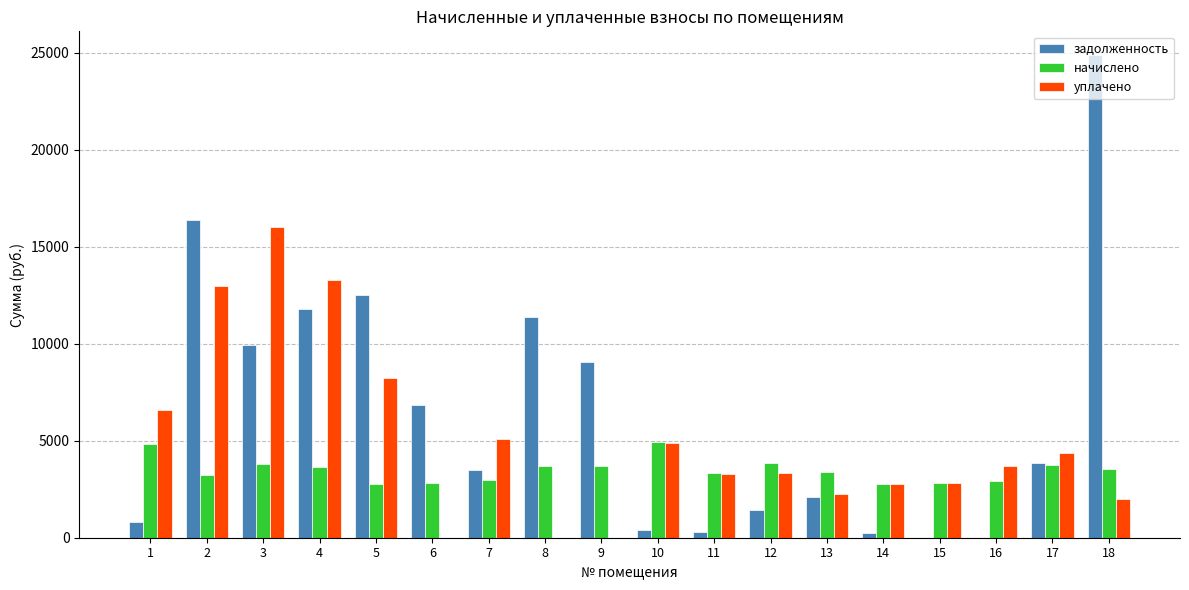

The value of задолженность at 5 is 12505.8. True or false?

True